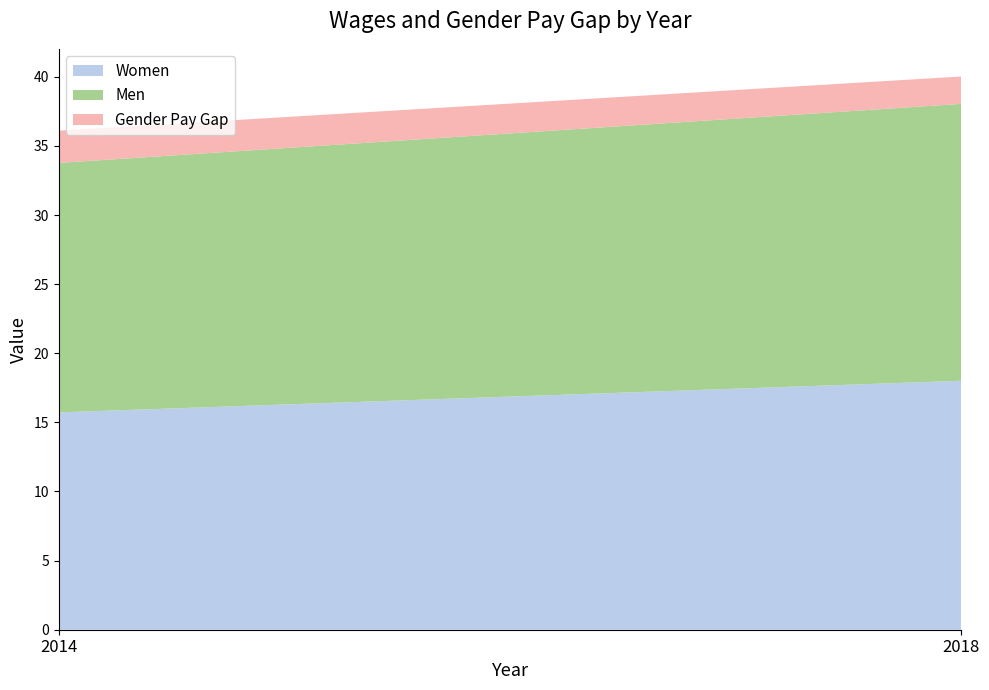

Reading right to left, extract all data points from this chart.

Women: 2018=18.0	2014=15.7
Men: 2018=20.0	2014=18.1
Gender Pay Gap: 2018=2.0	2014=2.3